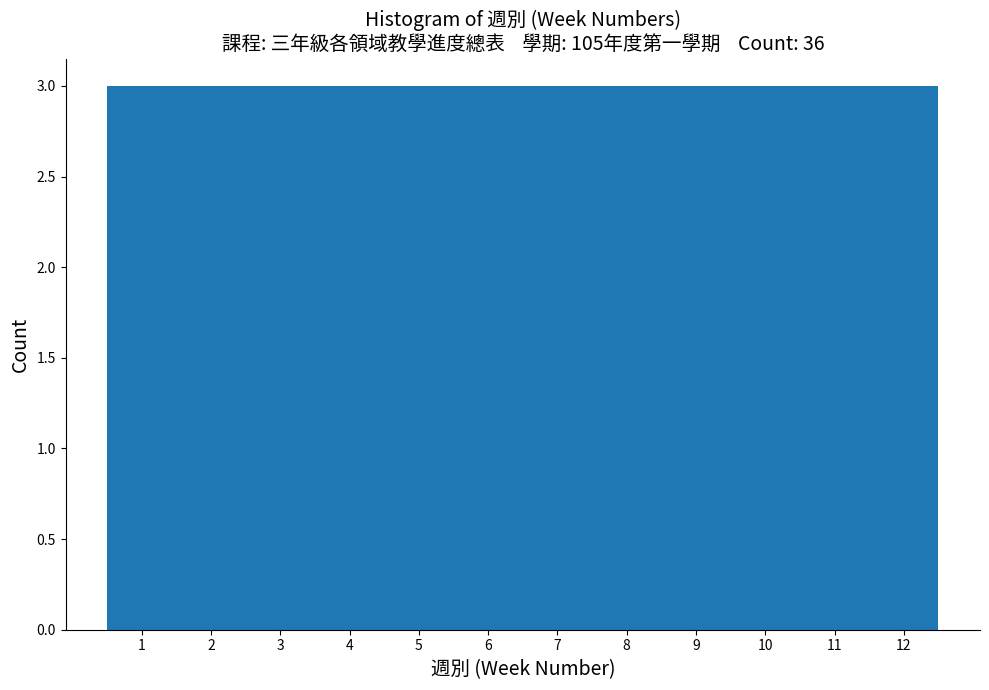

Reading left to right, list every bar in this chart as the range it spans on the x-axis followed by its height. The values are not printed on the chart, so give them approximately, as read against the axis.

0.5 to 1.5: 3
1.5 to 2.5: 3
2.5 to 3.5: 3
3.5 to 4.5: 3
4.5 to 5.5: 3
5.5 to 6.5: 3
6.5 to 7.5: 3
7.5 to 8.5: 3
8.5 to 9.5: 3
9.5 to 10.5: 3
10.5 to 11.5: 3
11.5 to 12.5: 3